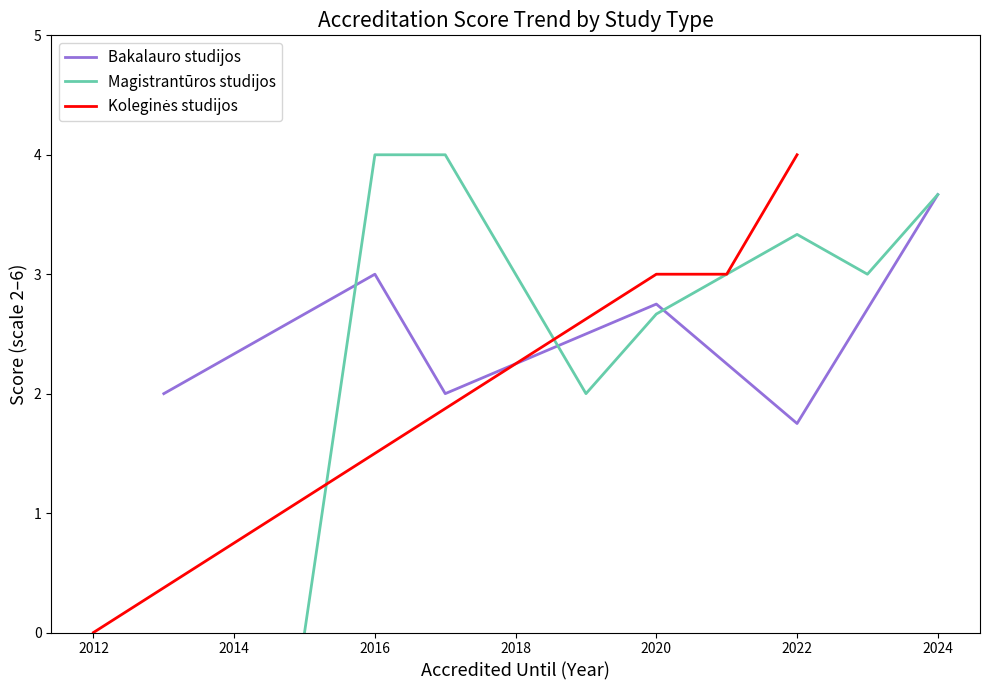

How many interior local valleys does the Bakalauro studijos series have?

2